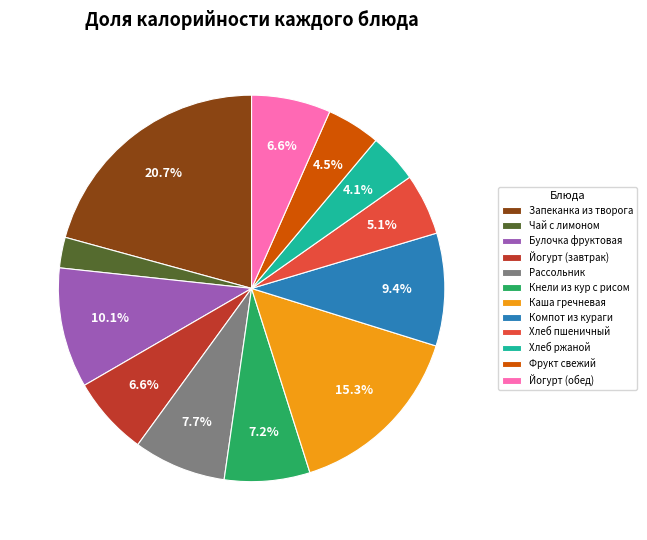

What percentage is the Хлеб пшеничный slice, to the nearest percent?

5%